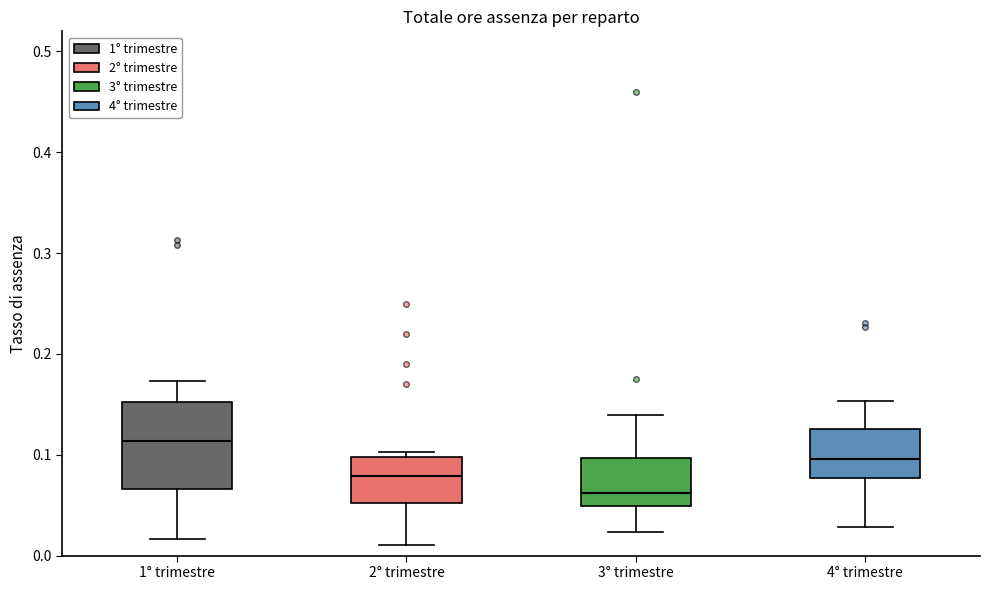

Comparing the boxes themselves (not the whiskers), which one is the tallest?

1° trimestre